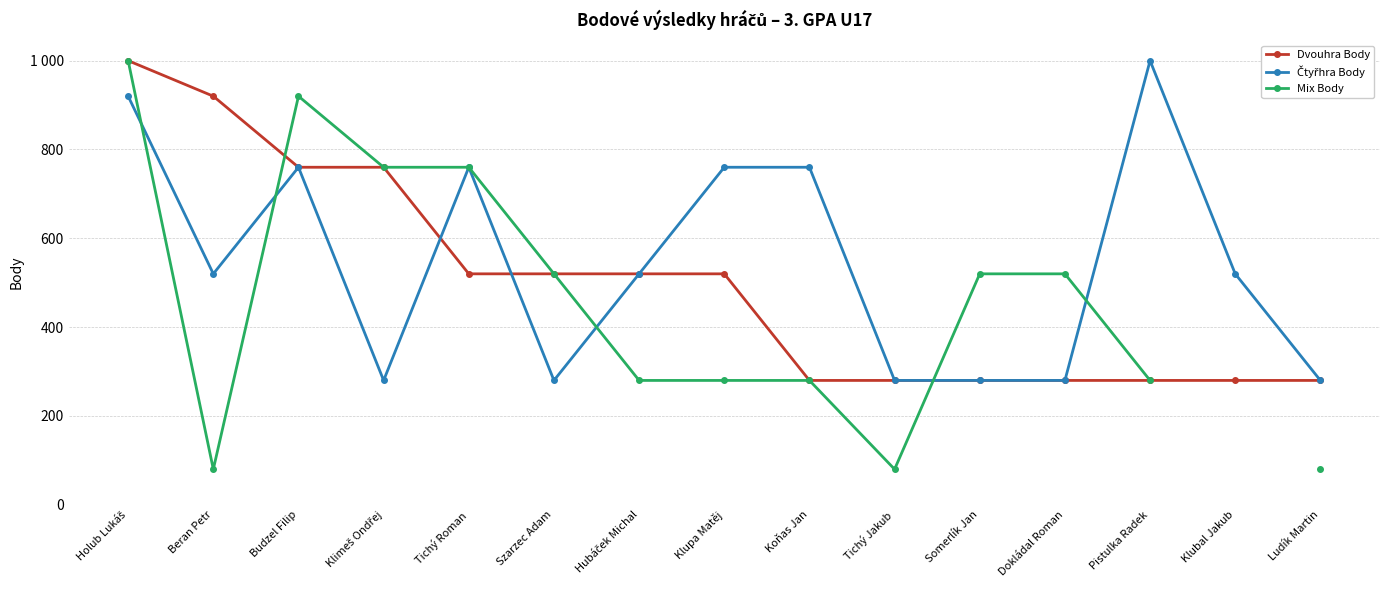

Is the value of Dvouhra Body at Klimeš Ondřej greater than the value of Mix Body at Holub Lukáš?

No